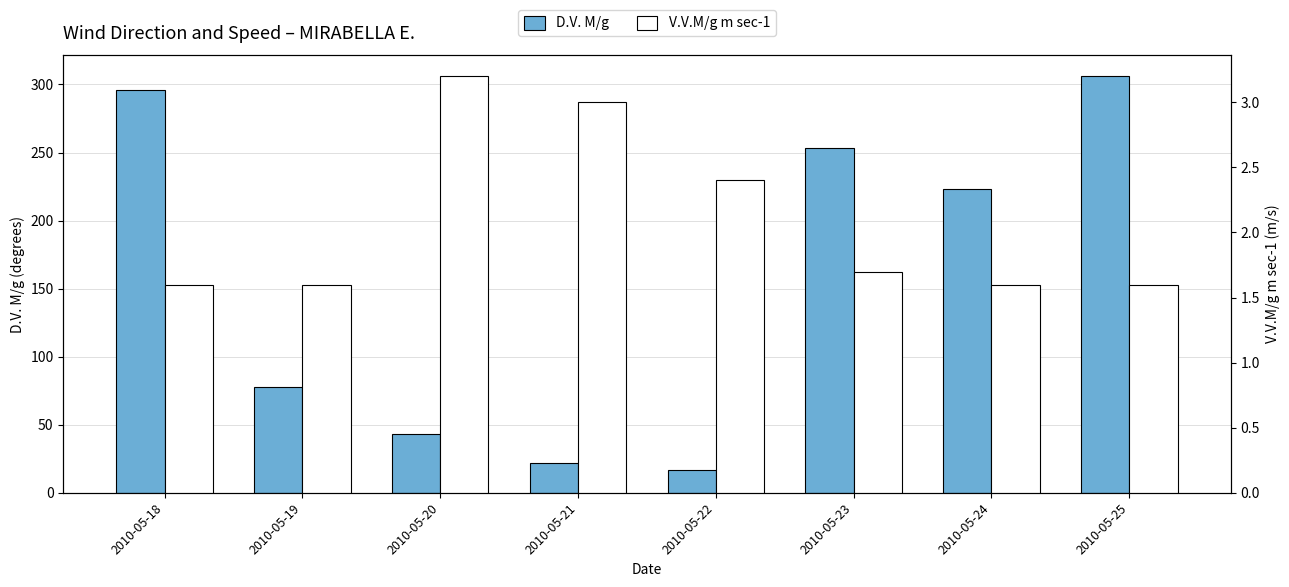

What are all the series names shown in the legend?

D.V. M/g, V.V.M/g m sec-1